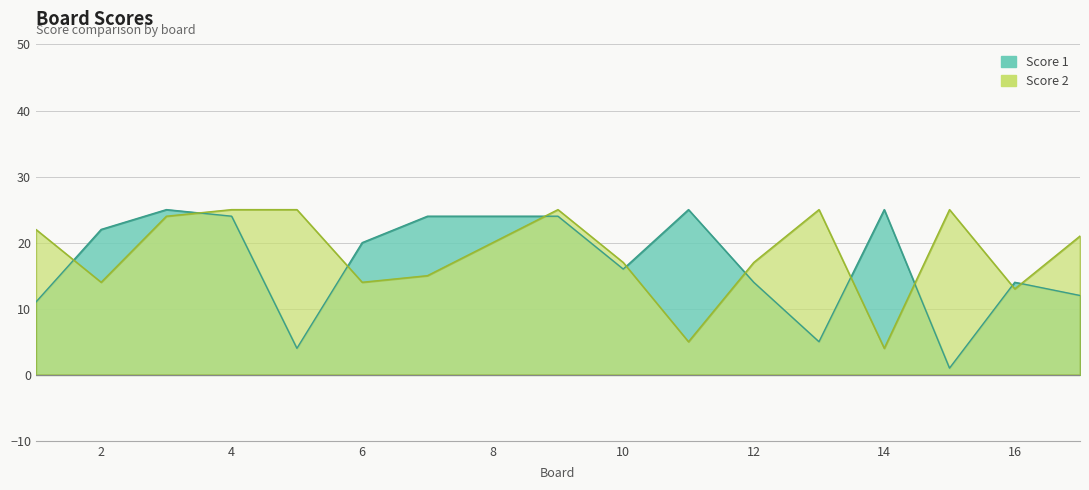

What is the difference between the Score 2 values at 7 and 1?

7